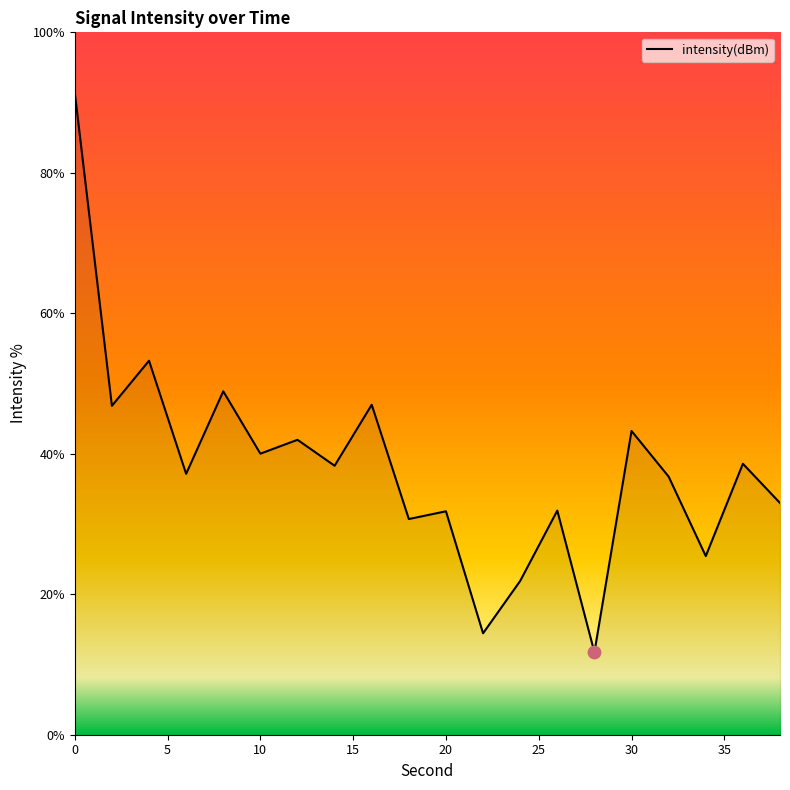

What is the difference between the maximum and minimum values?

79.7